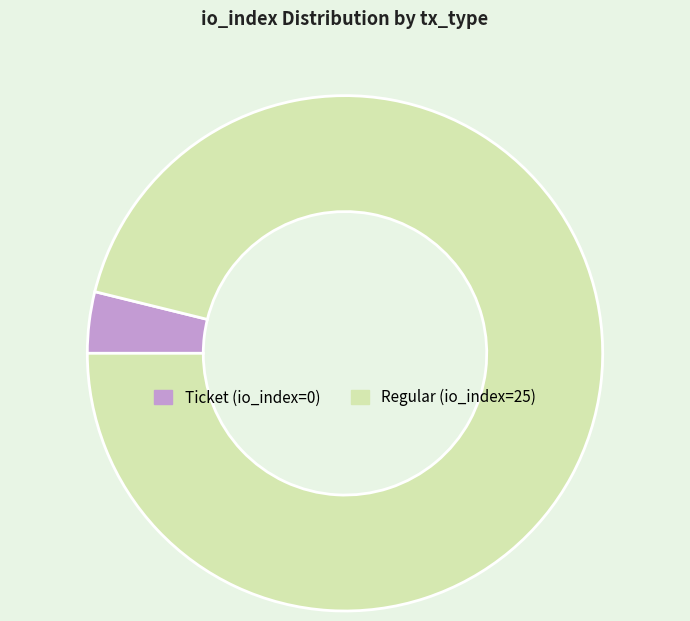

What is the smallest slice in the pie chart?

Ticket (io_index=0)